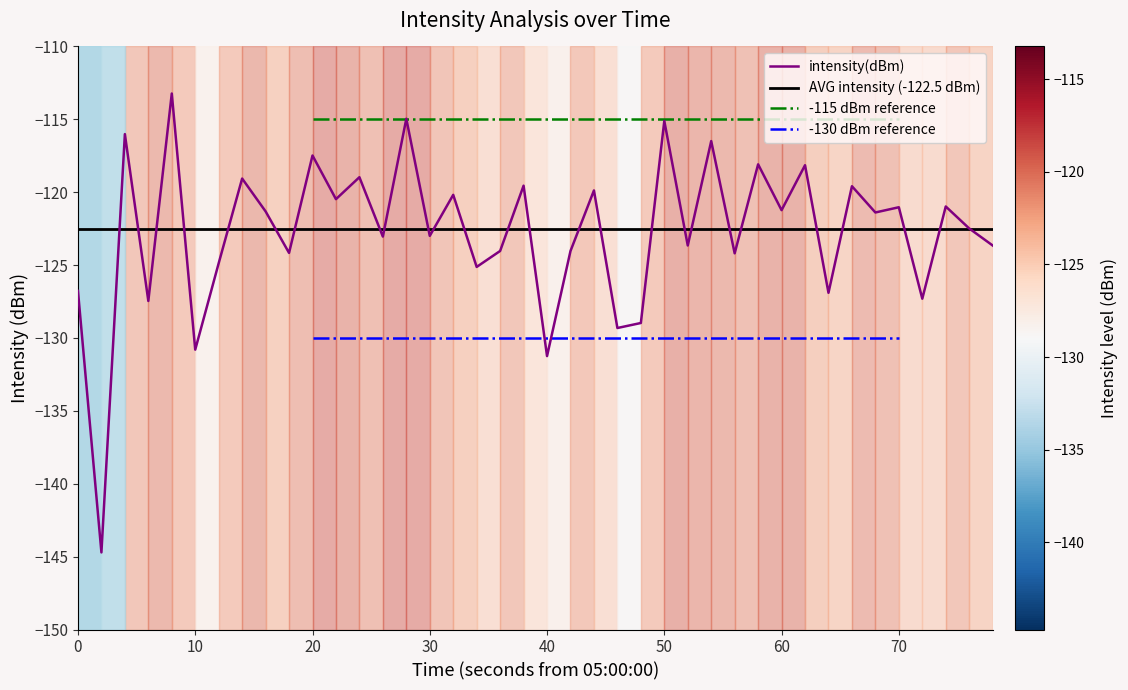

What is the average value?

-122.7